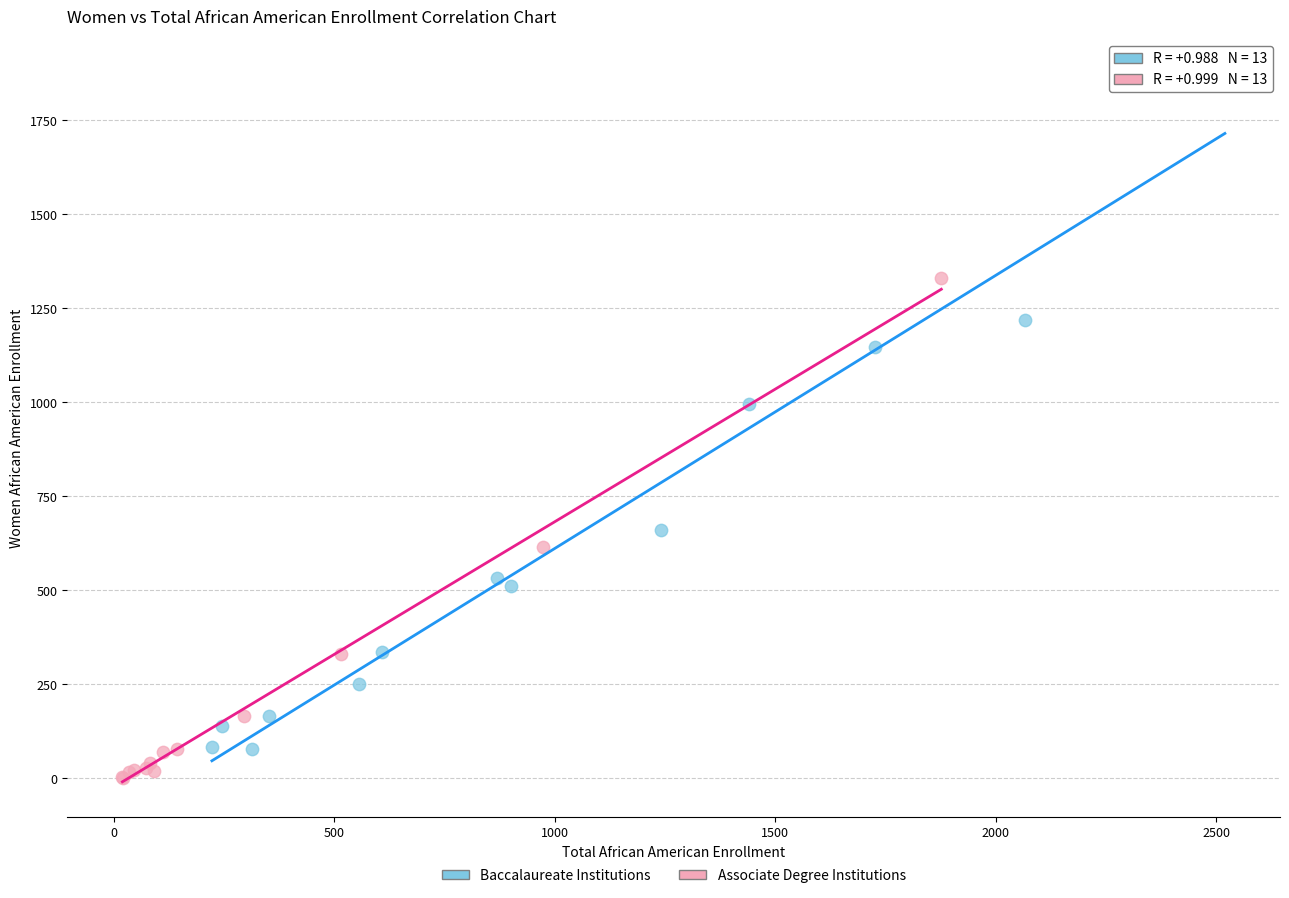

Which series contains the highest Y value?

Baccalaureate Institutions